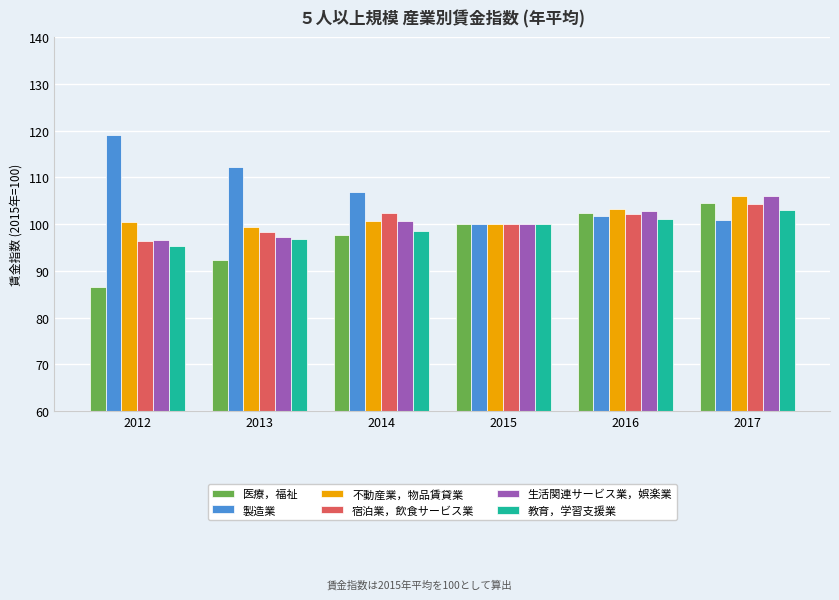

Count the number of categories in the chart.

6